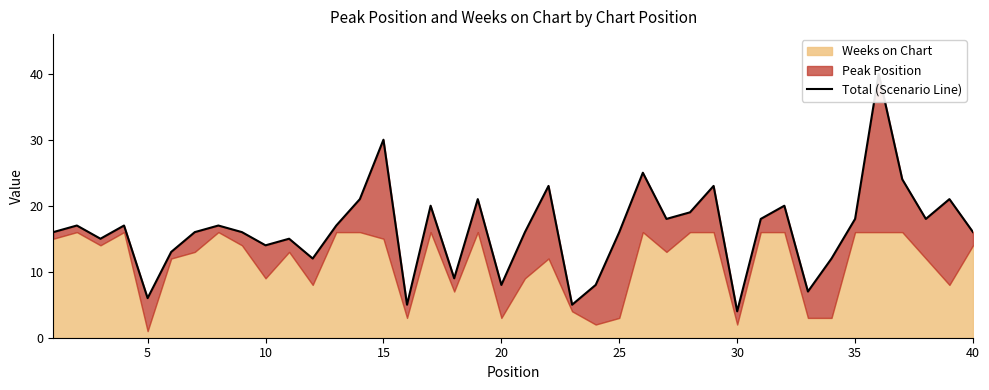

What is the difference between the second highest and minimum values?

26